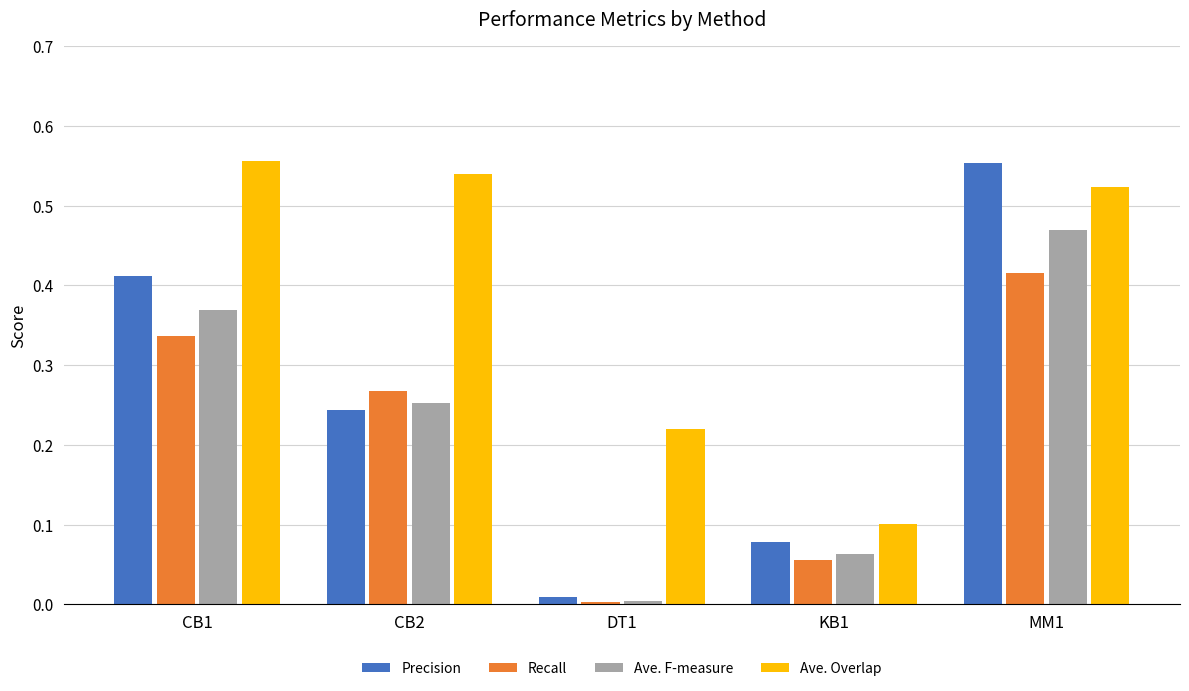

What is the label of the 1st bar from the left?

CB1